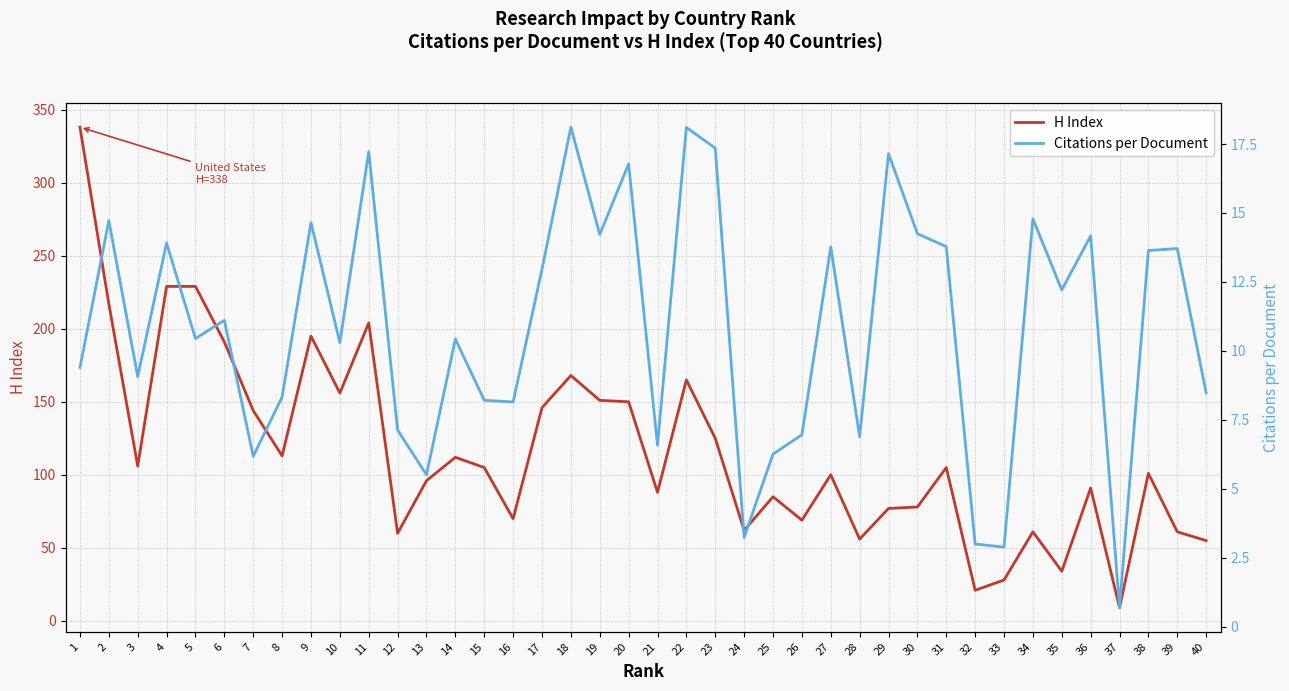

True or false: H Index and Citations per Document intersect in this chart.

False